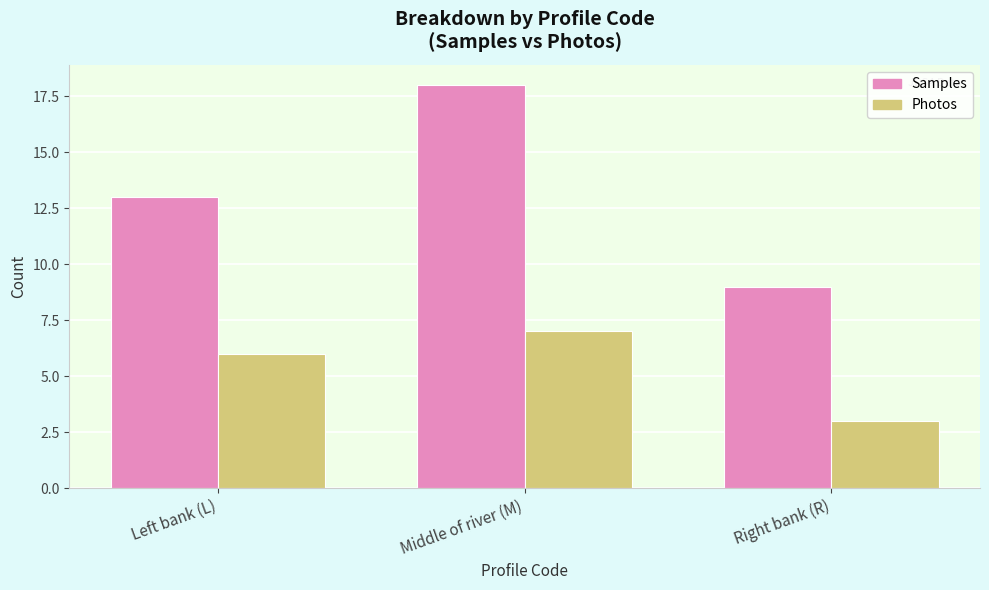

Does the chart contain stacked bars?

No